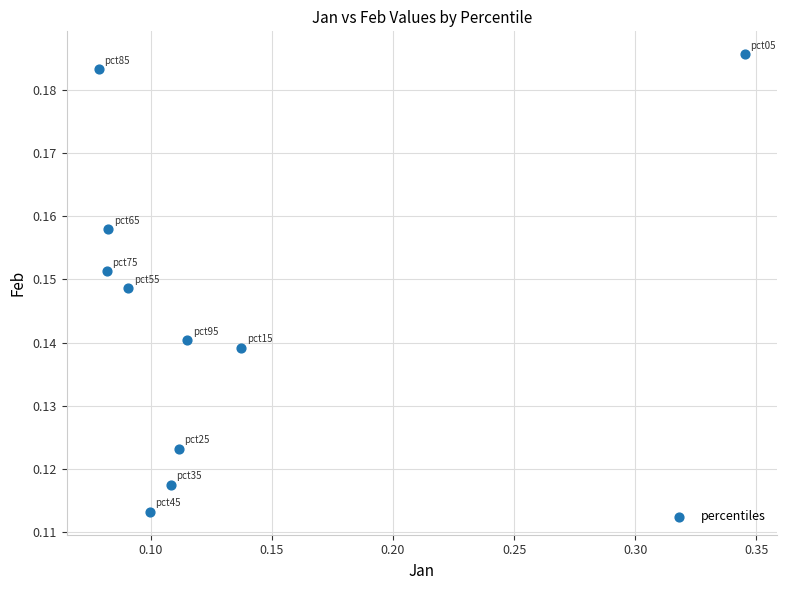

What is the range of X values (max minus min)?

0.3